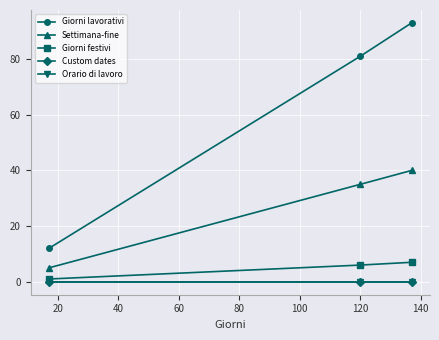

Is this an area chart (filled region under the line)?

No